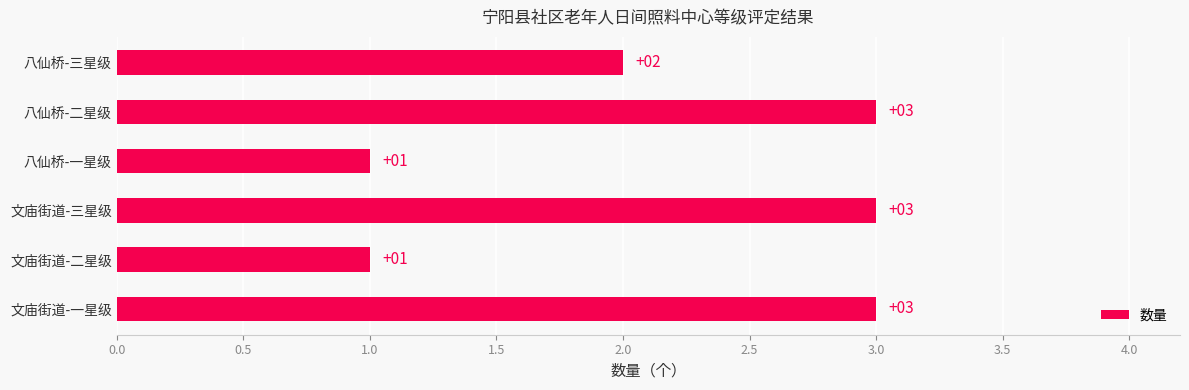

Reading bottom to top, list all the values displayed in this chart.

文庙街道-一星级=3	文庙街道-二星级=1	文庙街道-三星级=3	八仙桥-一星级=1	八仙桥-二星级=3	八仙桥-三星级=2